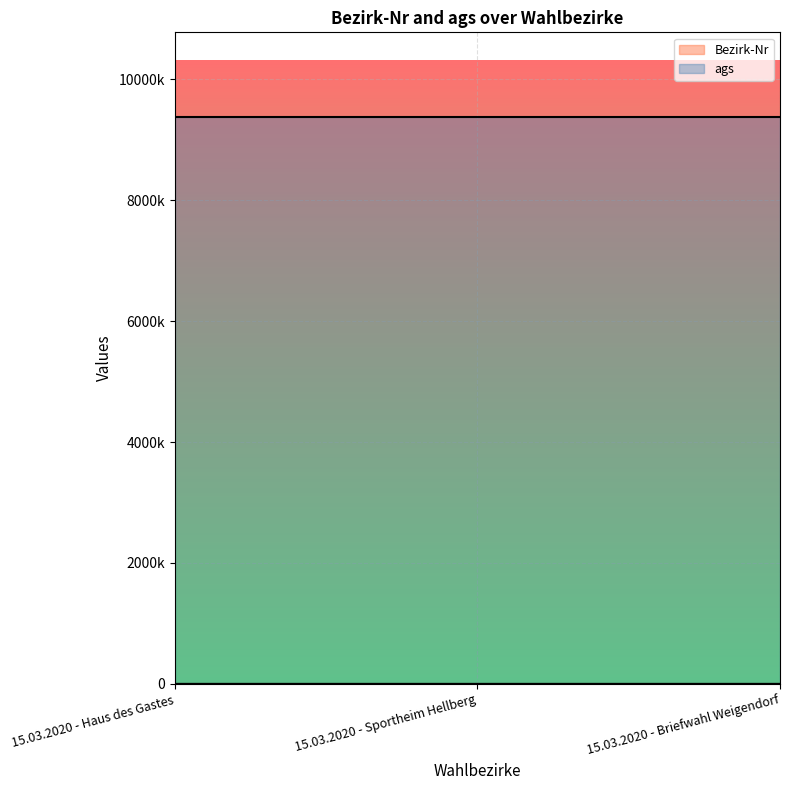

Approximately how many times larger is the value at 15.03.2020 - Haus des Gastes compared to 15.03.2020 - Briefwahl Weigendorf?

0.1